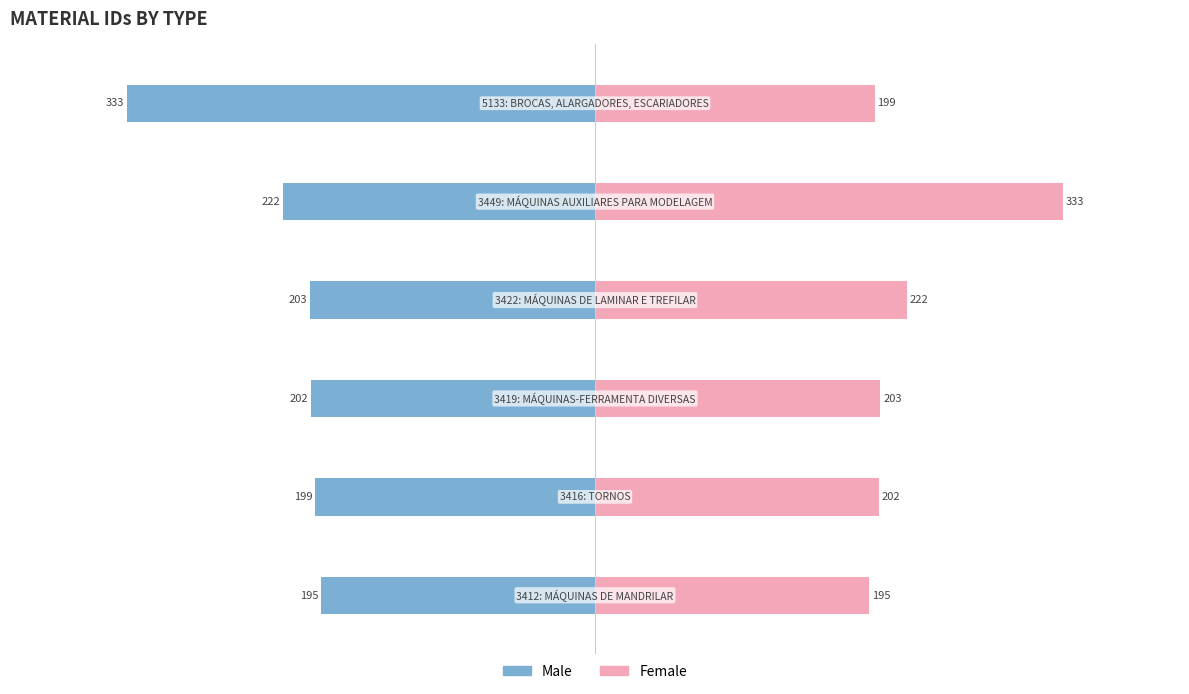

How many groups of bars are there?

6